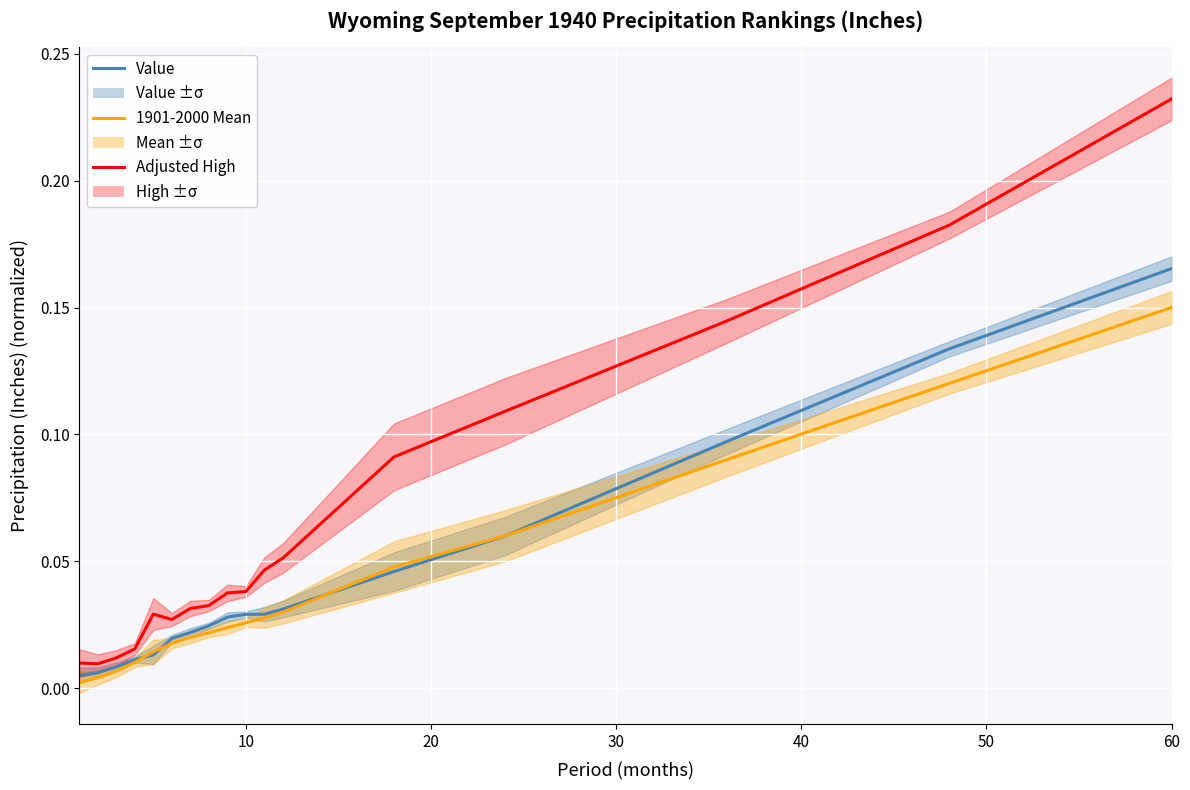

True or false: 1901-2000 Mean and Adjusted High intersect in this chart.

False